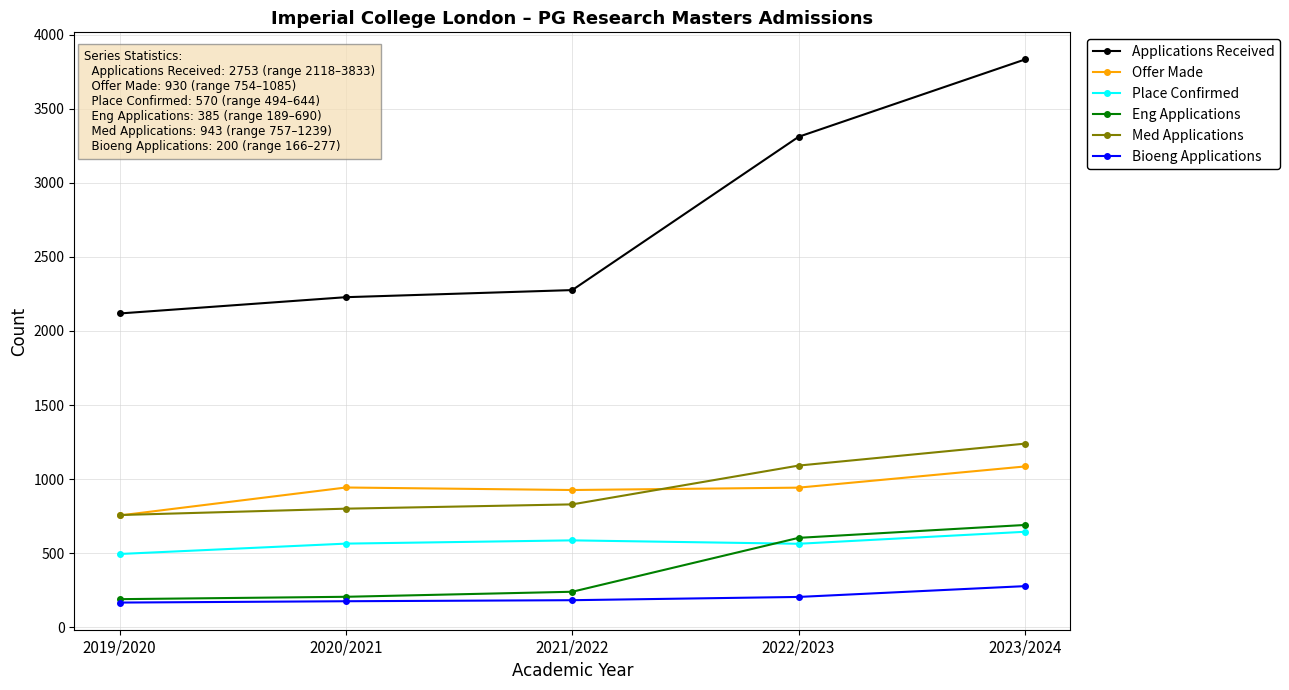

True or false: Bioeng Applications and Med Applications intersect in this chart.

False